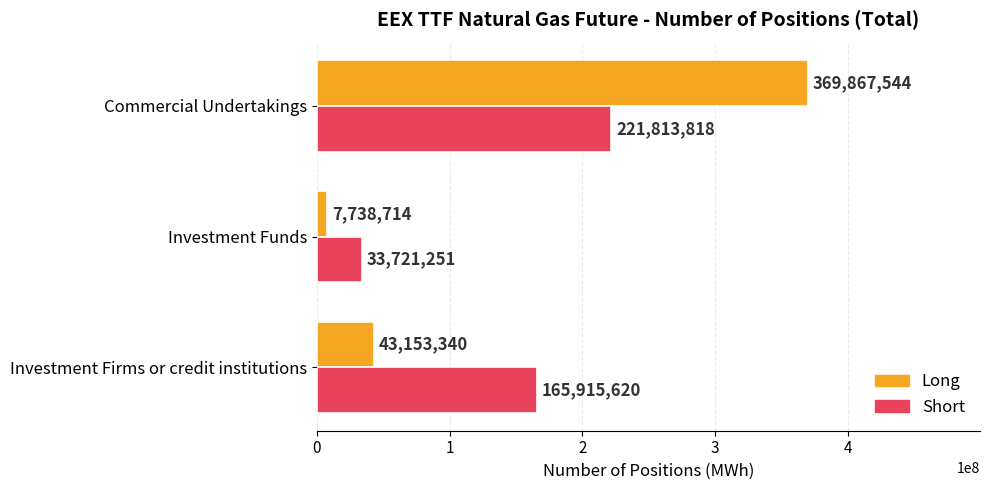

Where is Long nearest to the value 188803129?

Investment Firms or credit institutions